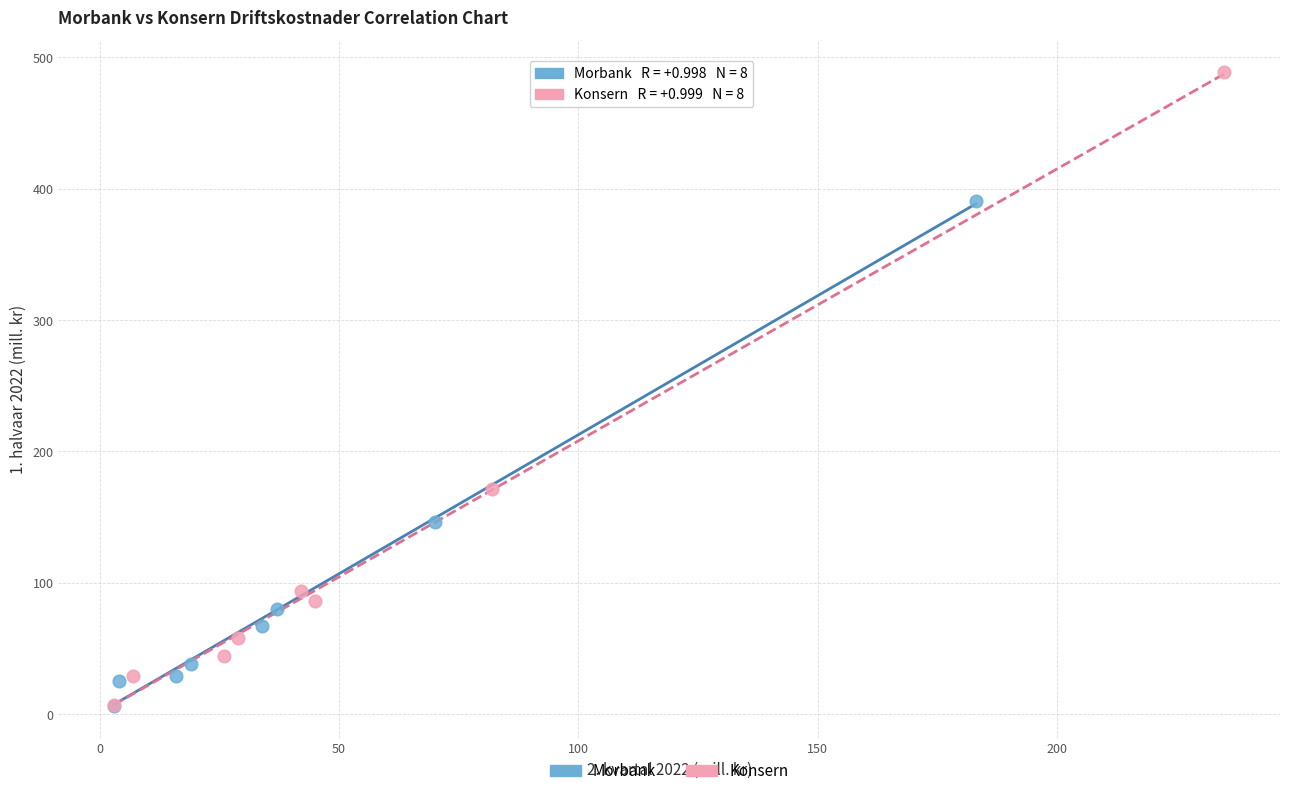

Which series has the widest spread of Y values?

Konsern